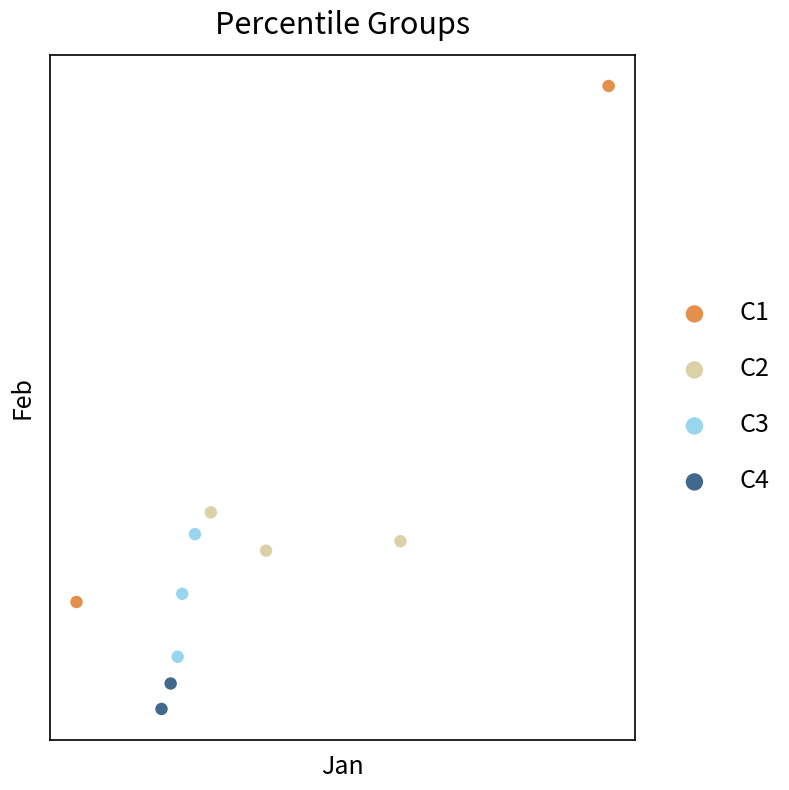

What are all the series names shown in the legend?

C1, C2, C3, C4